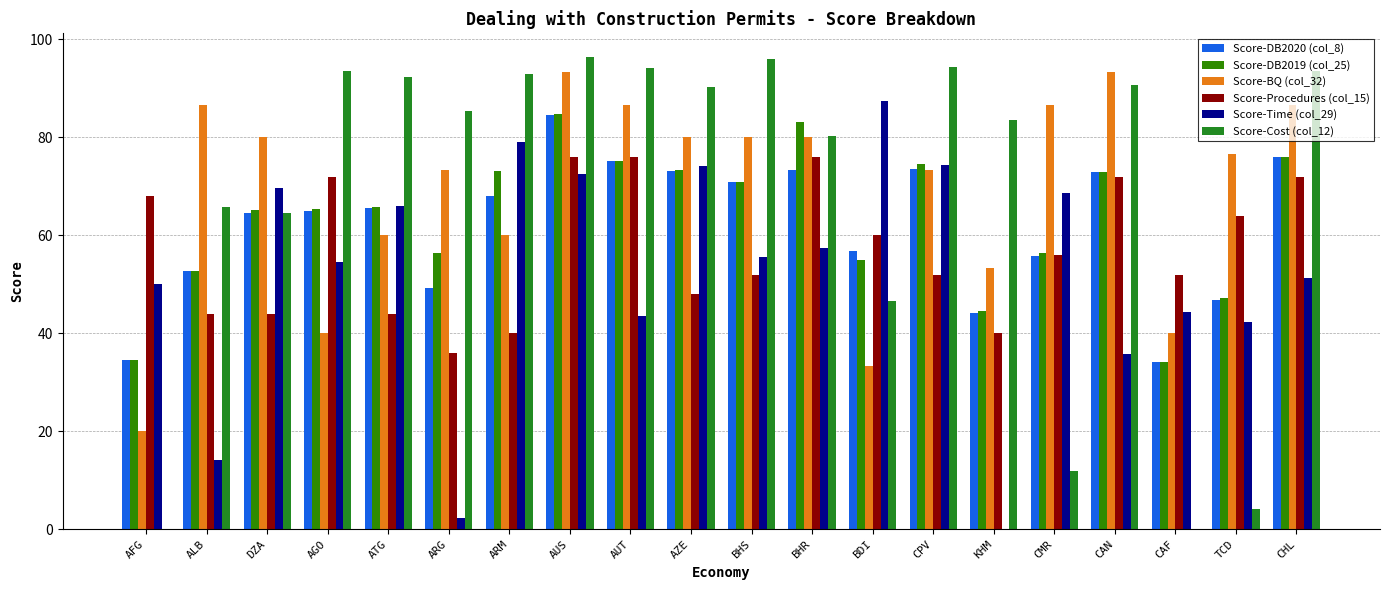

How many values in the Score-Time (col_29) series exceed 55?

10